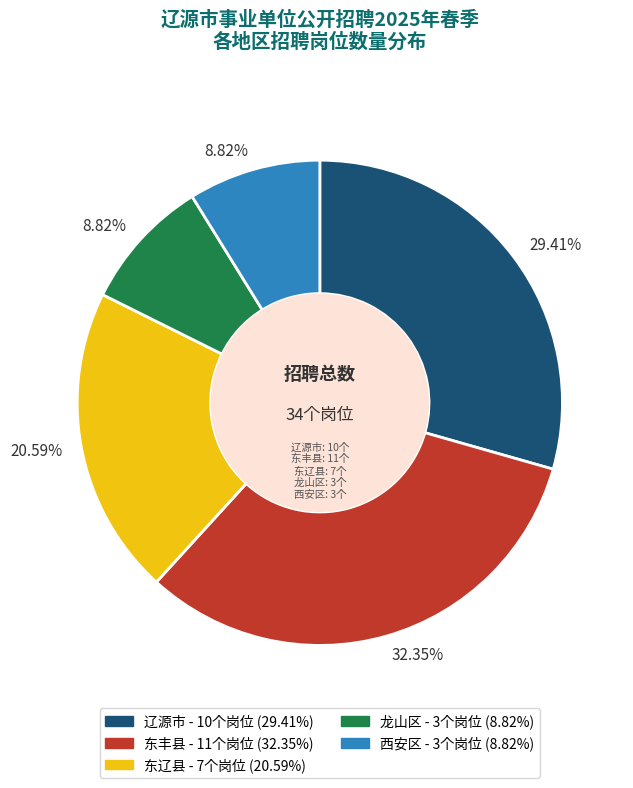

Is there a majority slice in this chart?

No